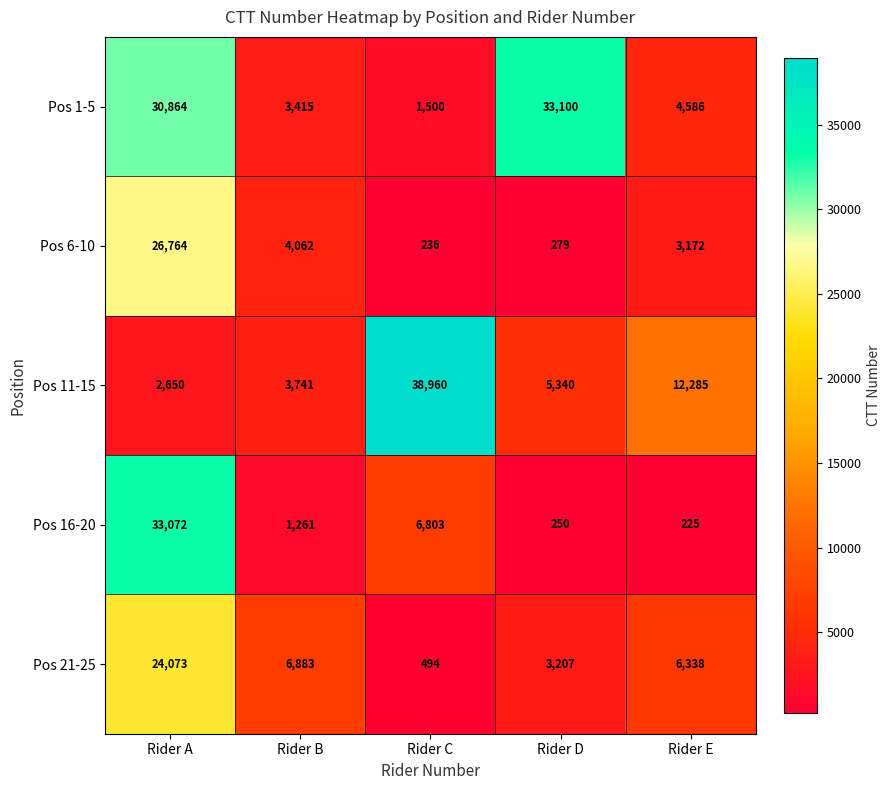

At which label is Pos 11-15 closest to 20805?

Rider E